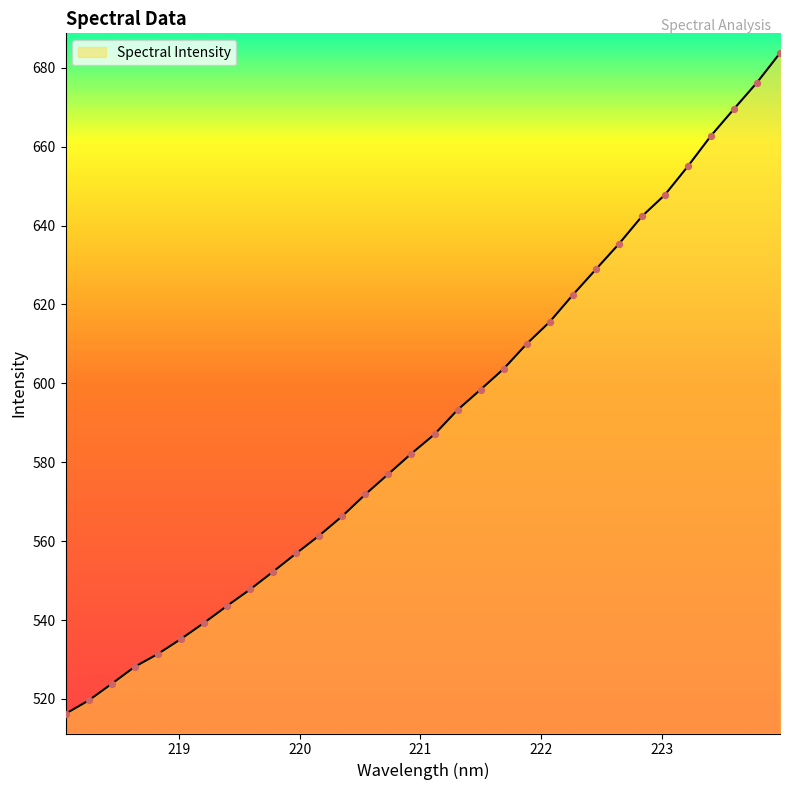

What is the difference between the maximum and minimum values?

167.5